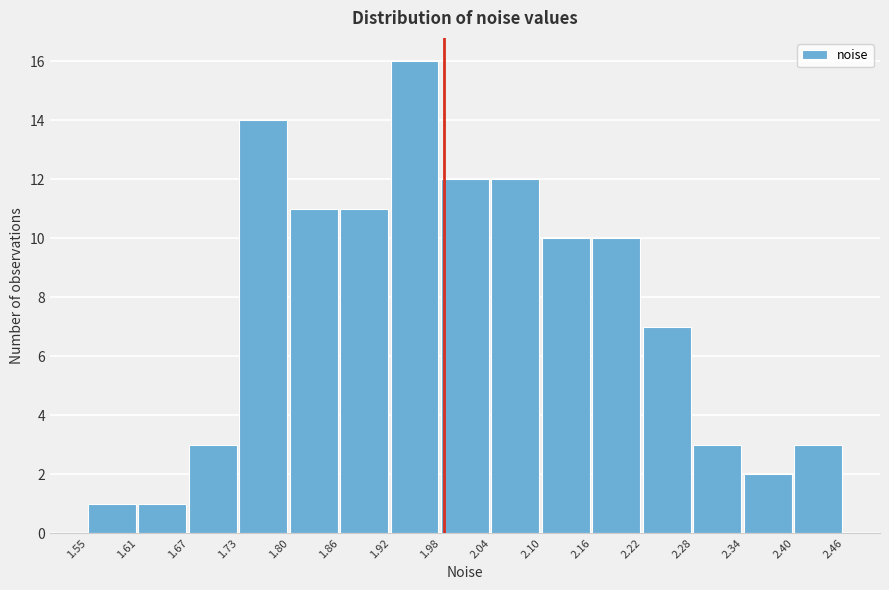

What is the height of the bar covering 1.80 to 1.86 on the x-axis? The values are not printed on the chart, so give them approximately, as read against the axis.

11